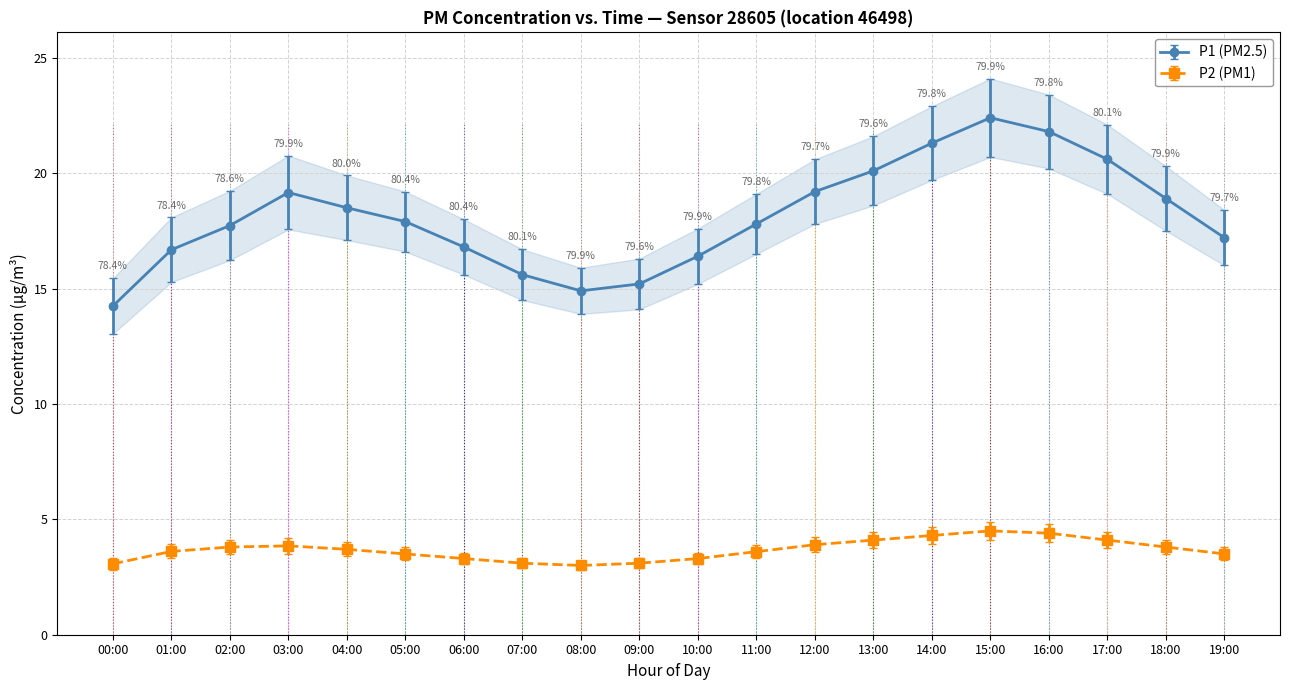

Which category has the highest value in the P2 series?

15:00